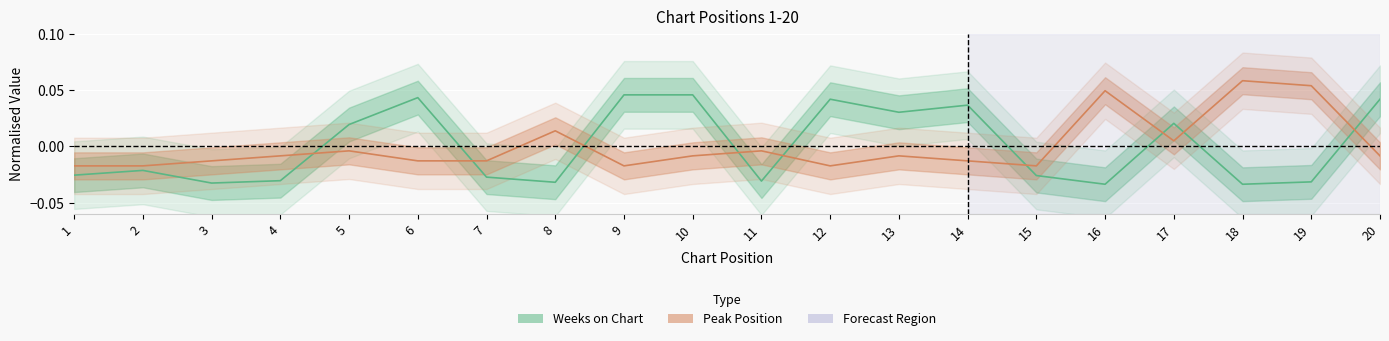

After their last crossing, which series has the higher values: Weeks on Chart or Peak Position?

Weeks on Chart